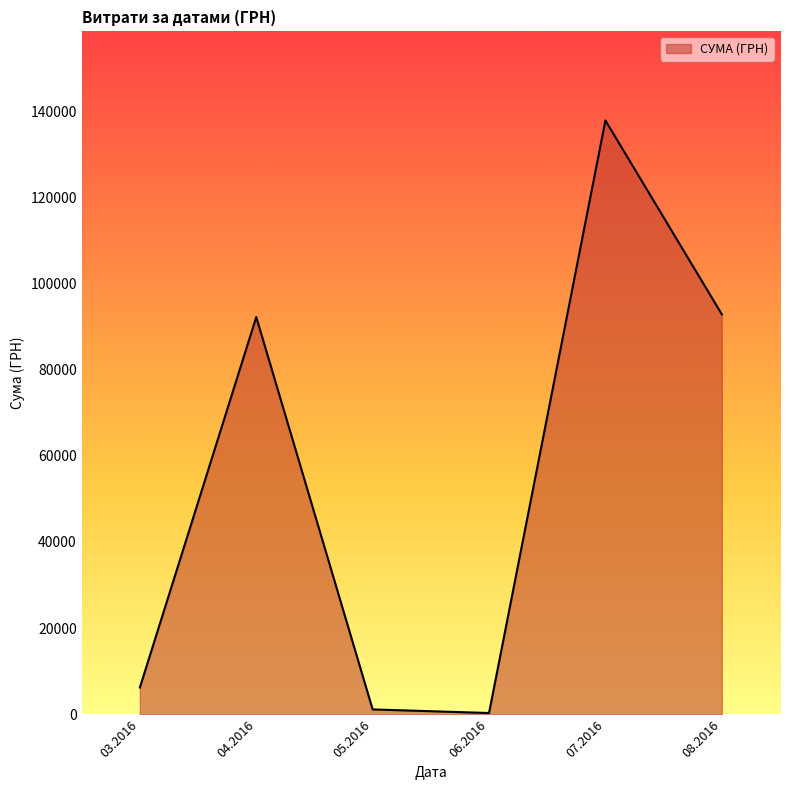

What is the average value?

55094.1